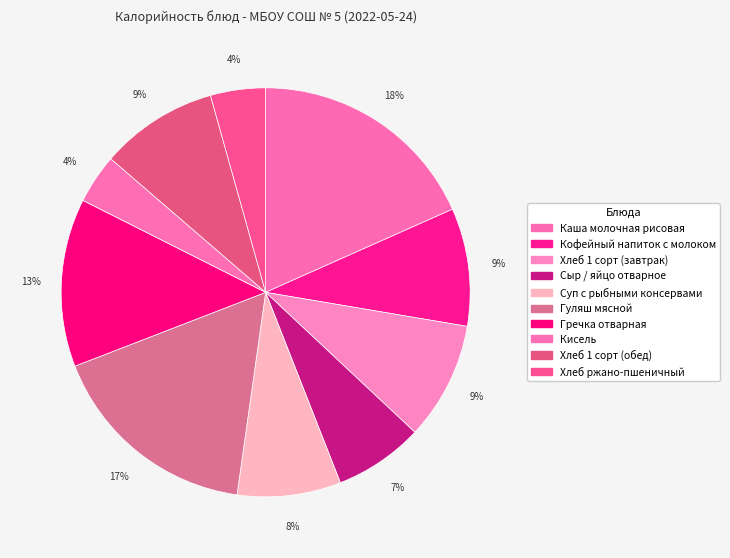

Rank the categories by value from highest to lowest.

Каша молочная рисовая, Гуляш мясной, Гречка отварная, Кофейный напиток с молоком, Хлеб 1 сорт (завтрак), Хлеб 1 сорт (обед), Суп с рыбными консервами, Сыр / яйцо отварное, Хлеб ржано-пшеничный, Кисель